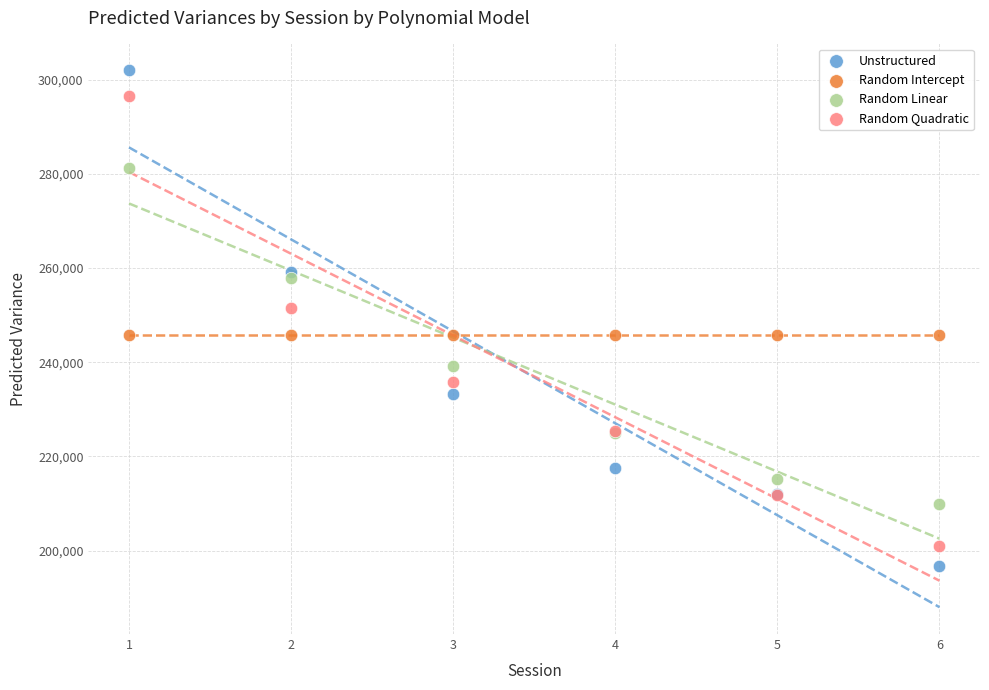

Which series reaches the minimum Y coordinate?

Unstructured